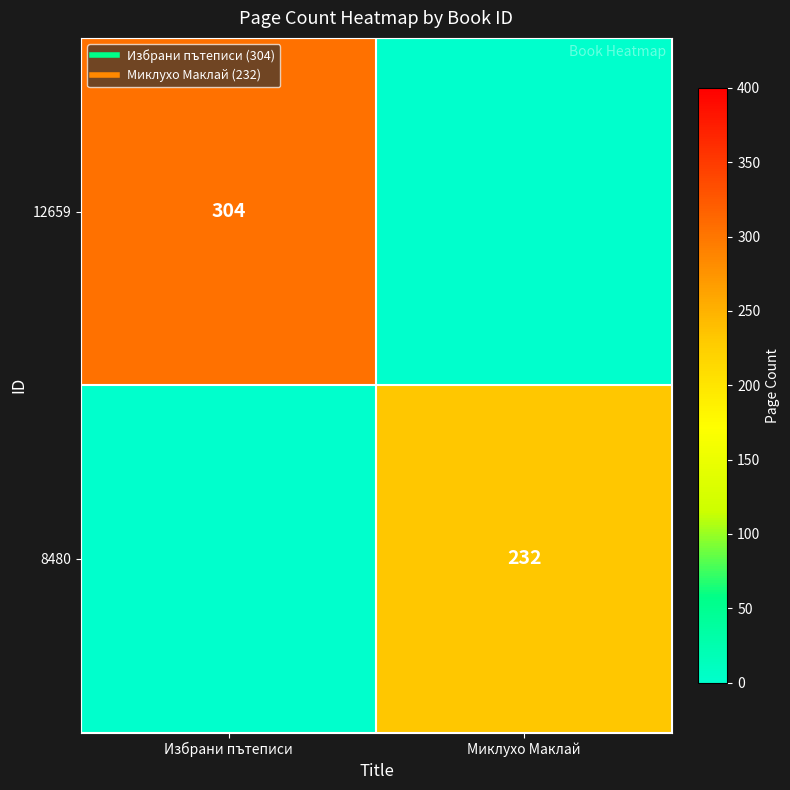

How many distinct data groups are displayed?

2